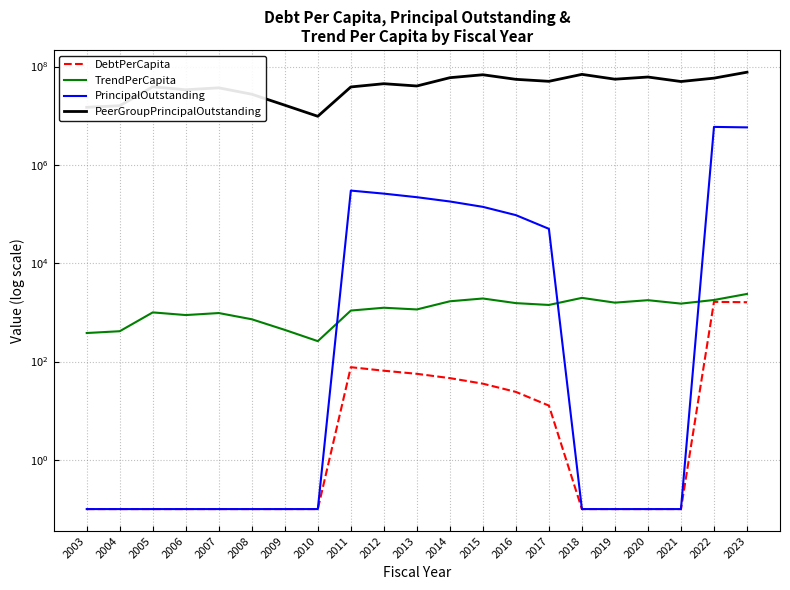

True or false: DebtPerCapita and TrendPerCapita cross at least once.

False